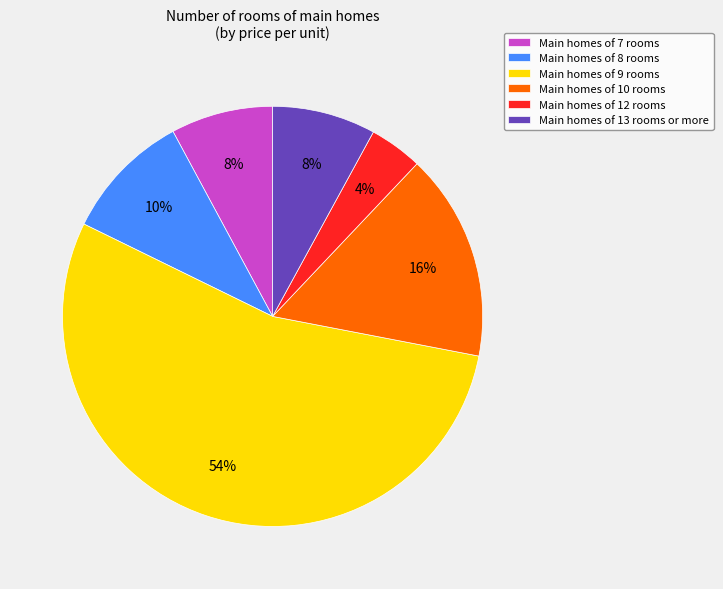

Count the number of slices in the pie.

6